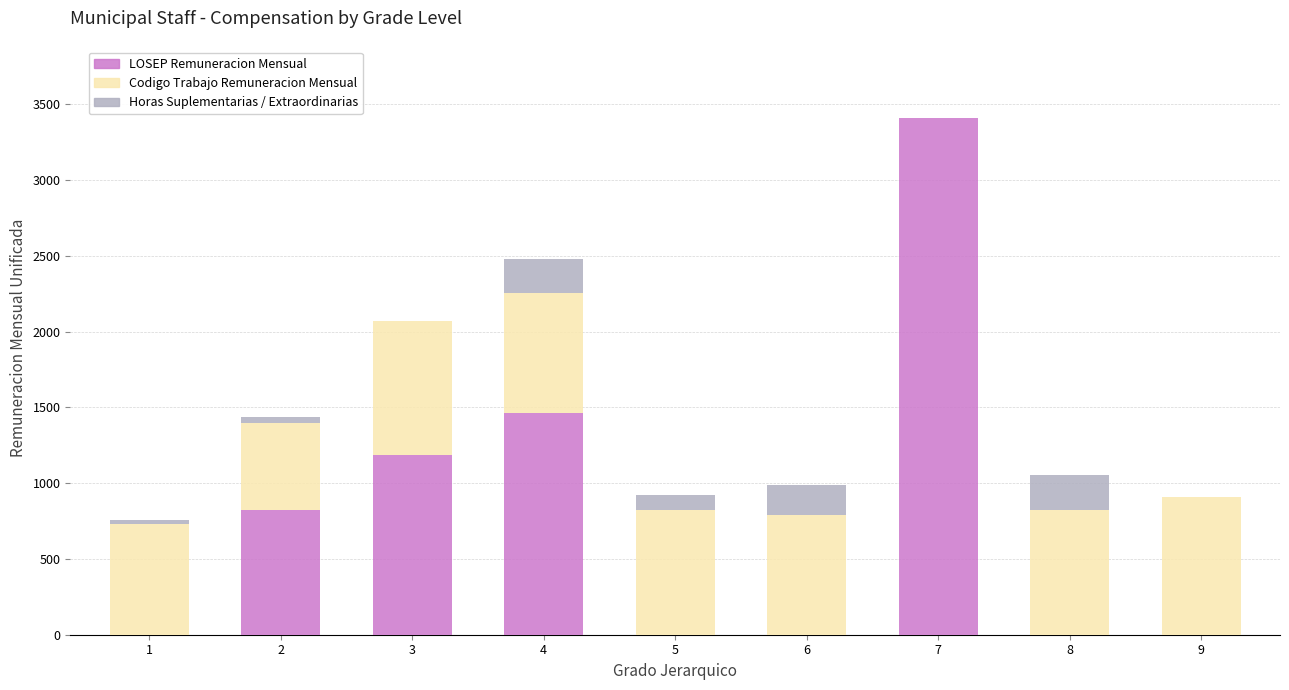

What is the sum of the LOSEP Remuneracion Mensual values at 3 and 7?

4594.9